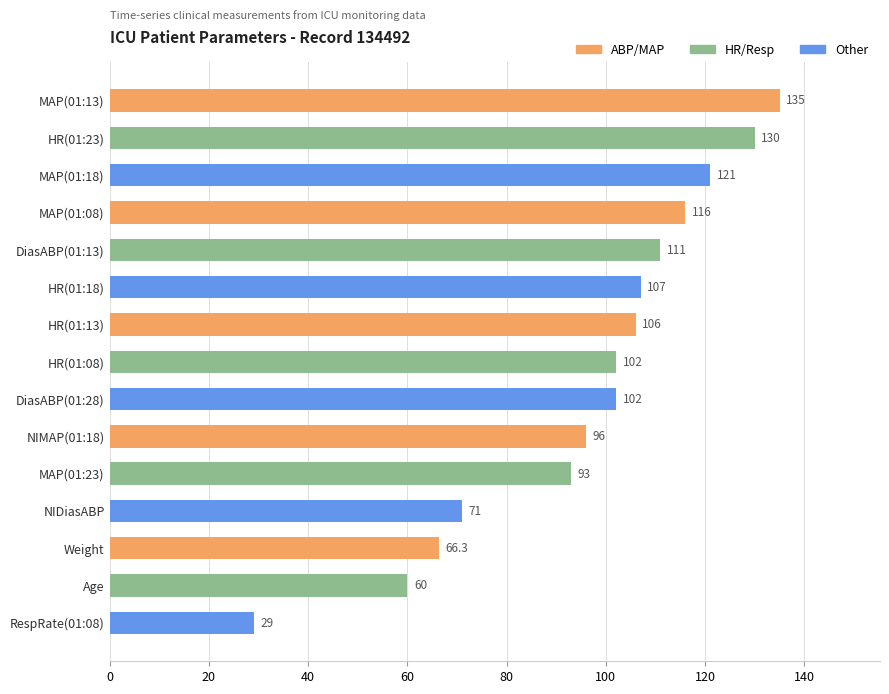

Does the chart contain stacked bars?

No